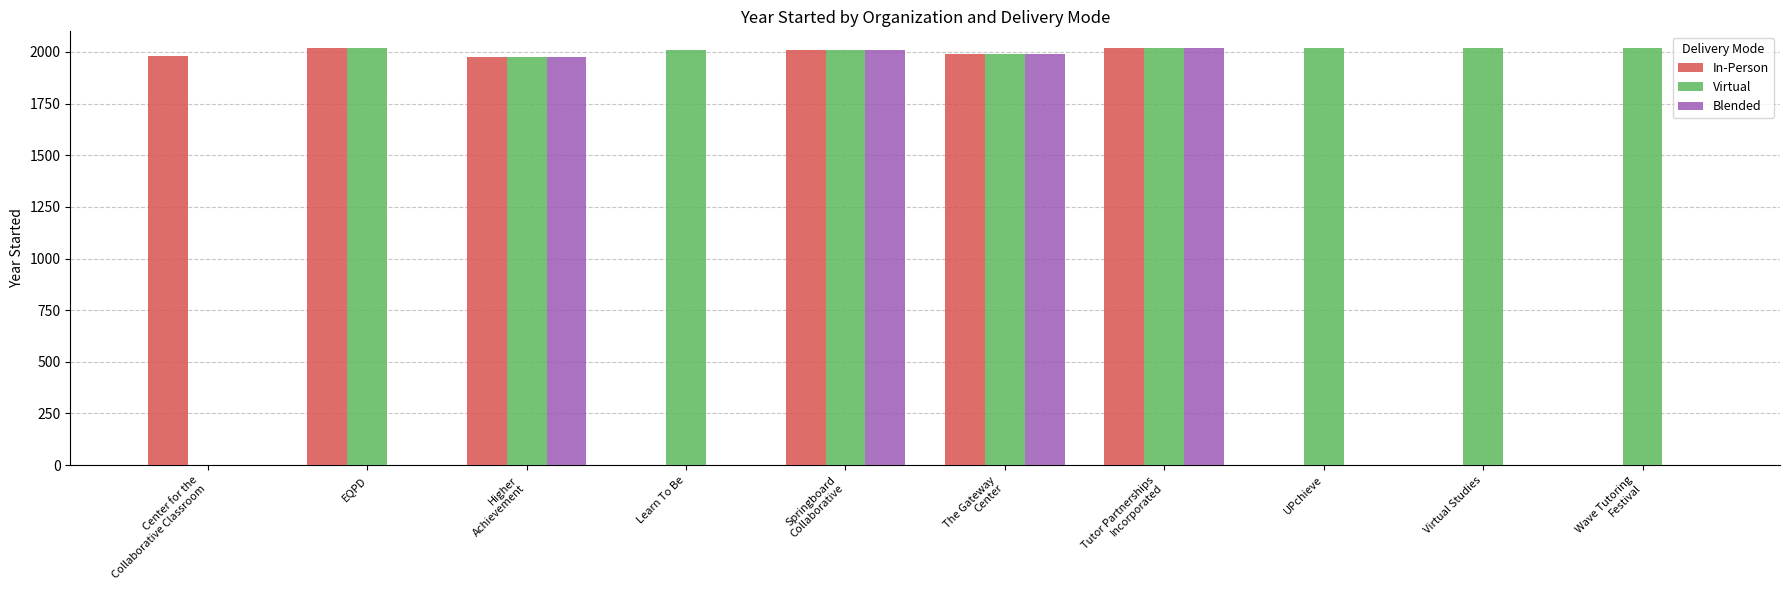

Count the number of data series in this chart.

3